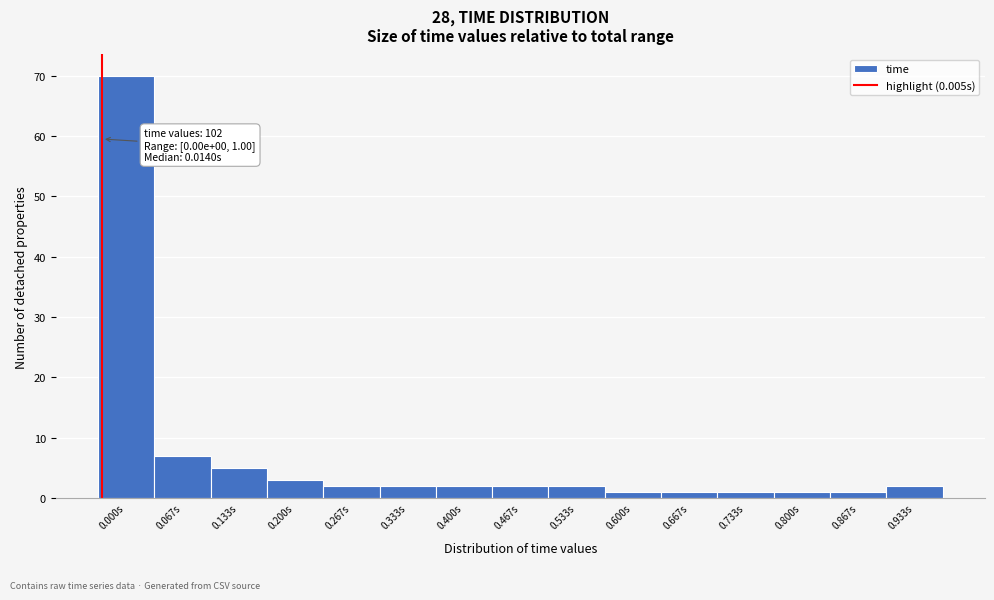

Reading right to left, transcribe all the data shown in this chart.

0.933s=2	0.867s=1	0.800s=1	0.733s=1	0.667s=1	0.600s=1	0.533s=2	0.467s=2	0.400s=2	0.333s=2	0.267s=2	0.200s=3	0.133s=5	0.067s=7	0.000s=70